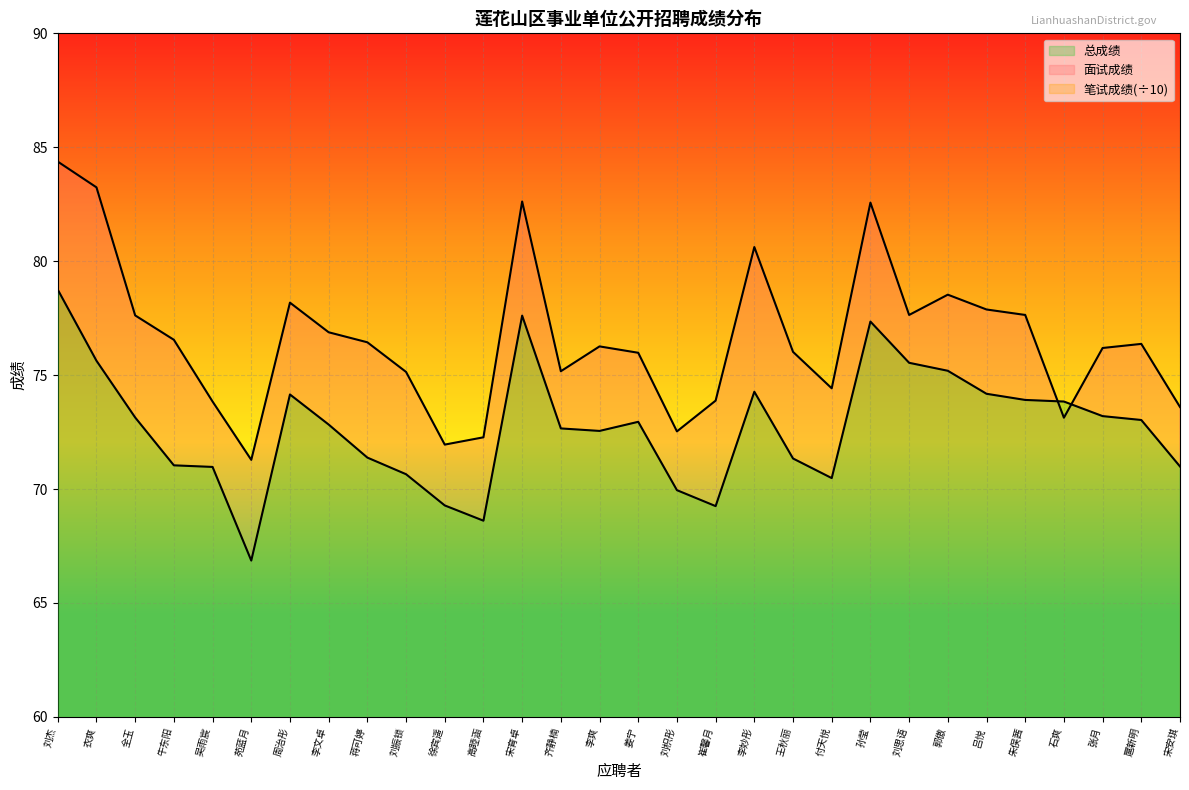

At which category does the chart reach its peak across all series?

刘杰